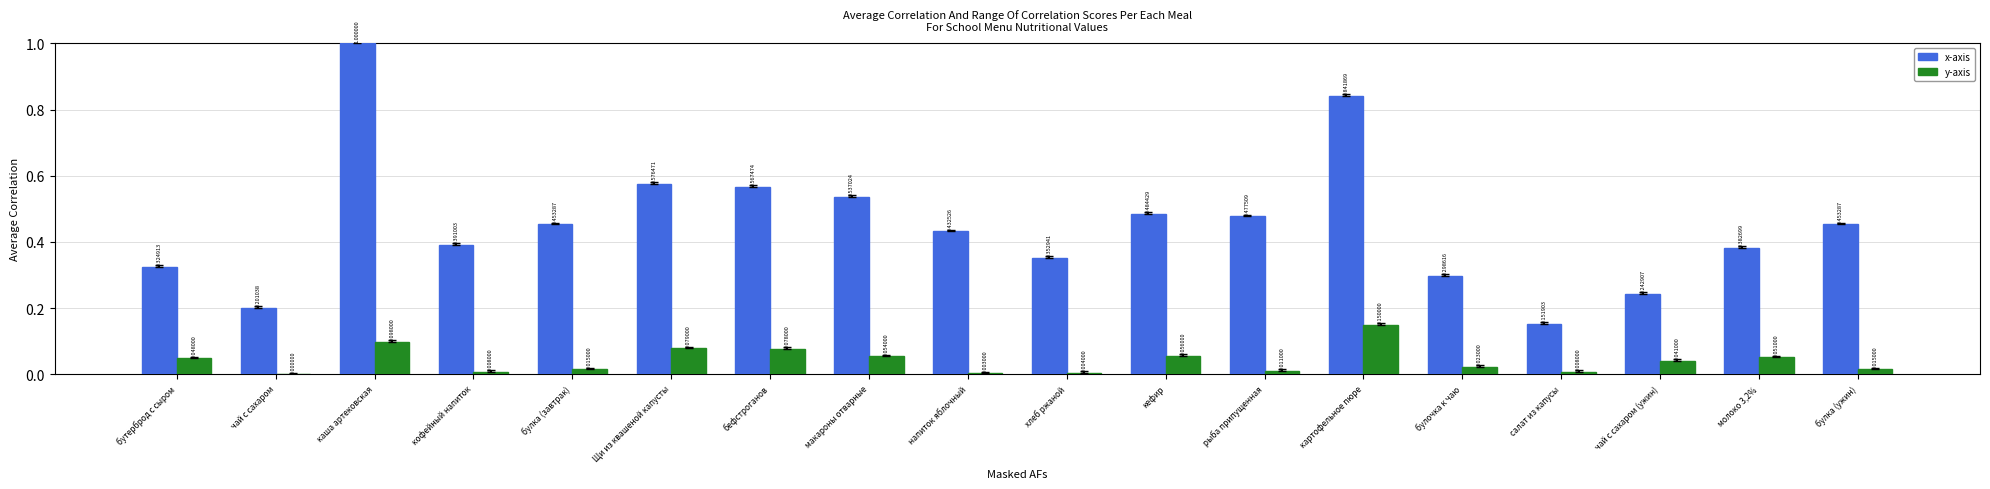

At which category is the sum across all series the highest?

каша артековская